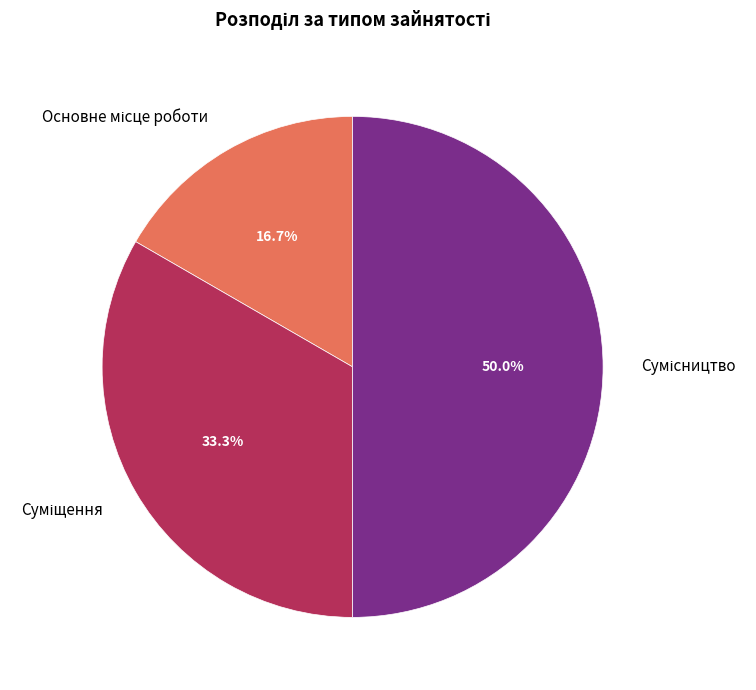

What is the ratio of the value at Суміщення to the value at Основне місце роботи?

2.0